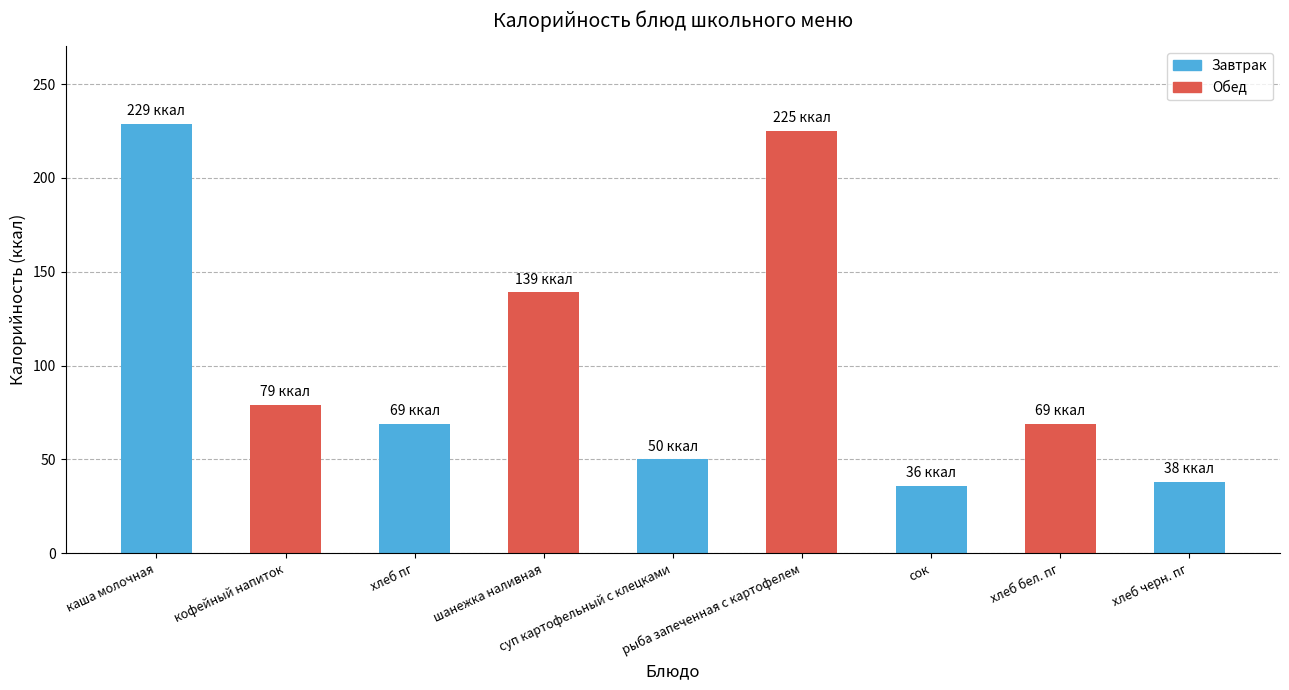

The chart shows a value of 237 at шанежка наливная. True or false?

False